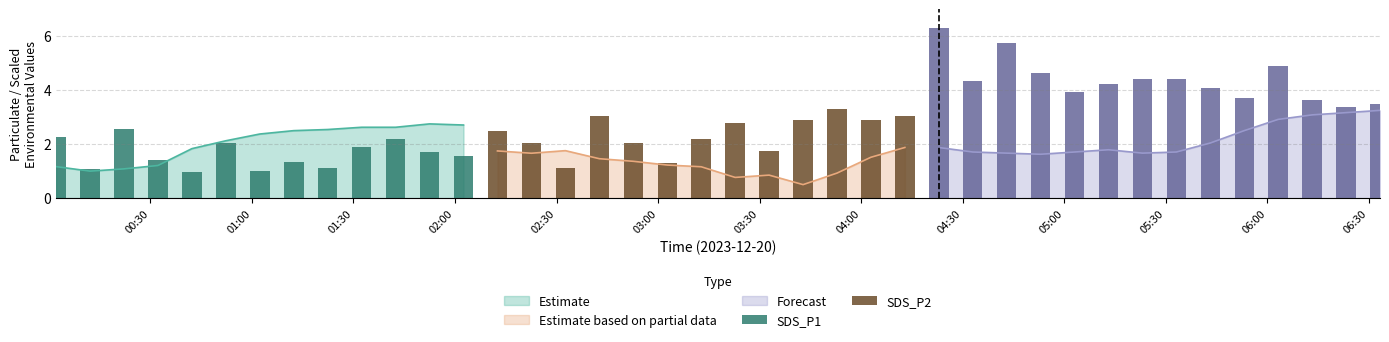

What is the lowest value of the Estimate series?

1.0